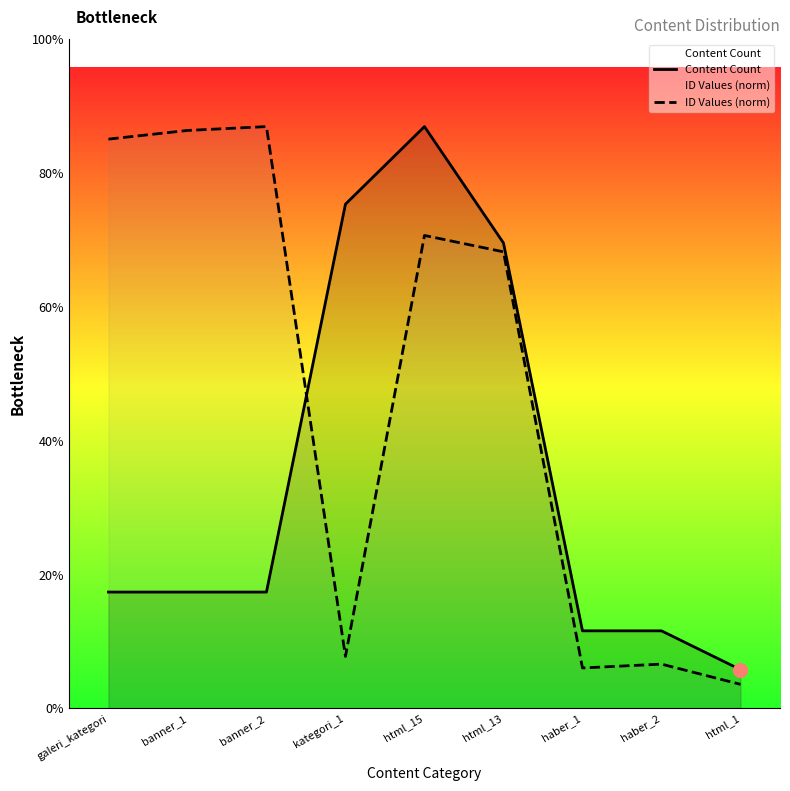

What is the label of the 4th point from the right?

html_13